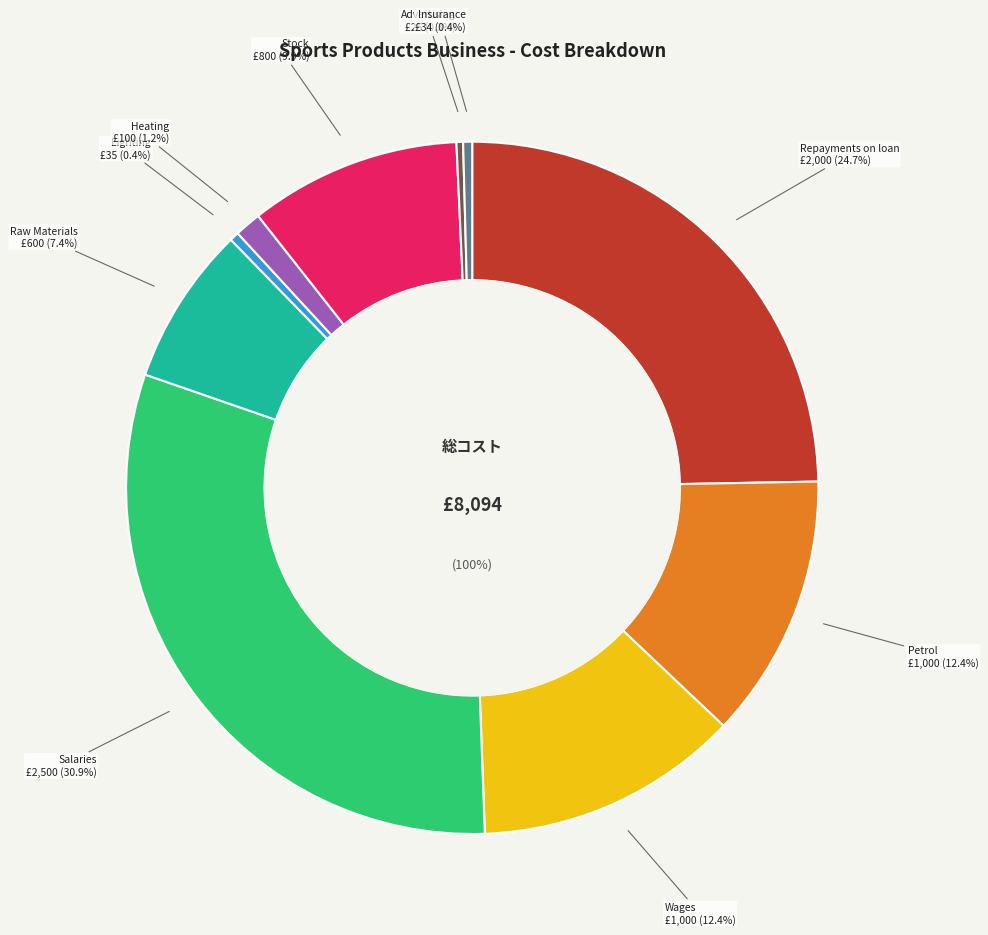

Combined, what portion of the pie is Heating and Repayments on loan?

25.9%